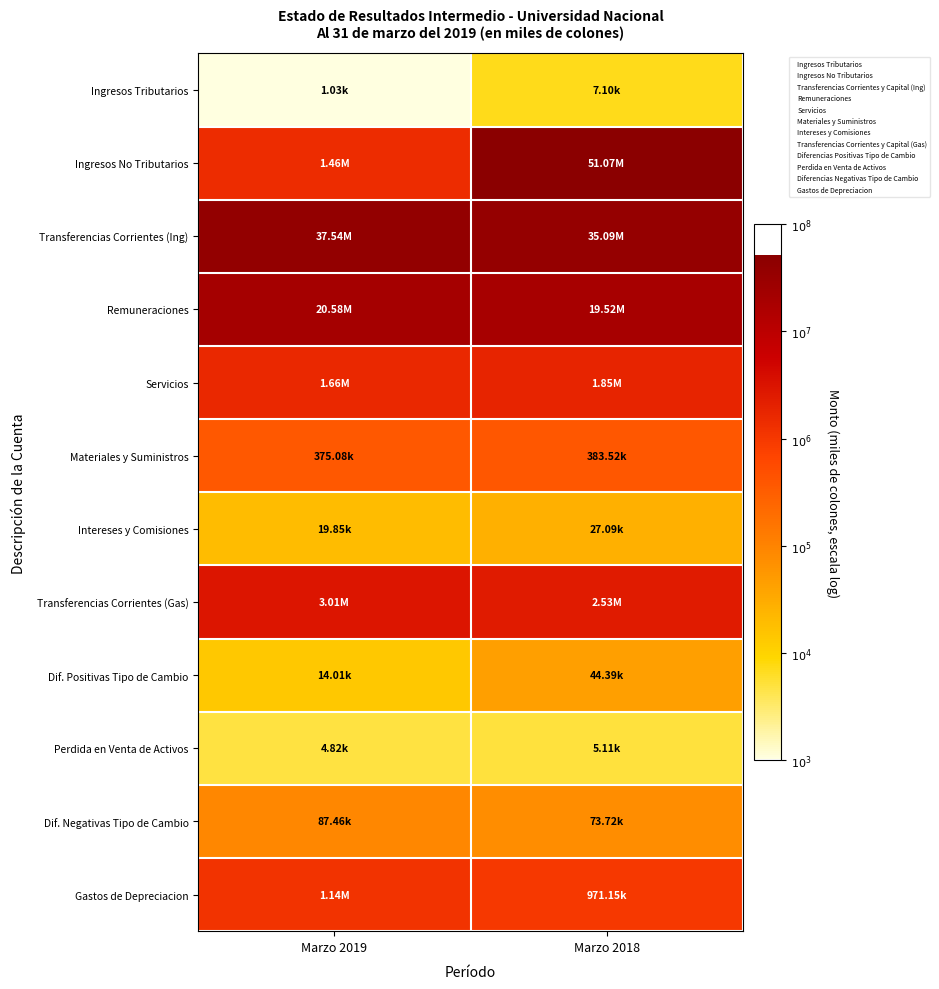

Which label corresponds to the smallest value in the chart?

Marzo 2019